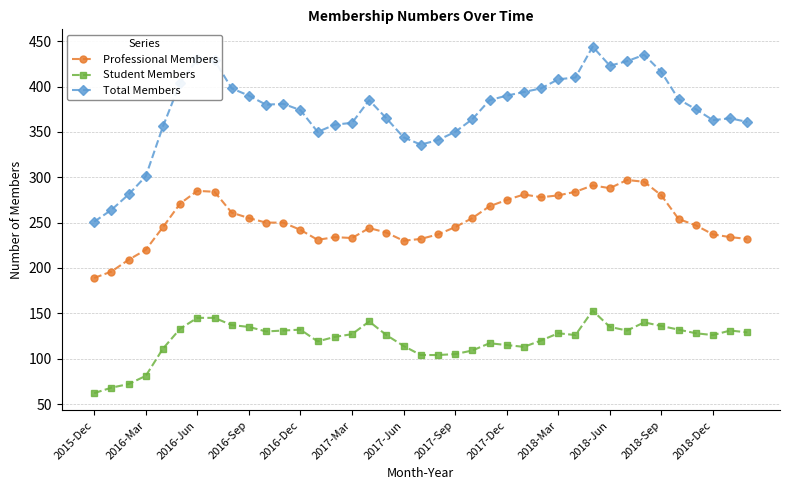

What is the minimum value shown in the chart?

62